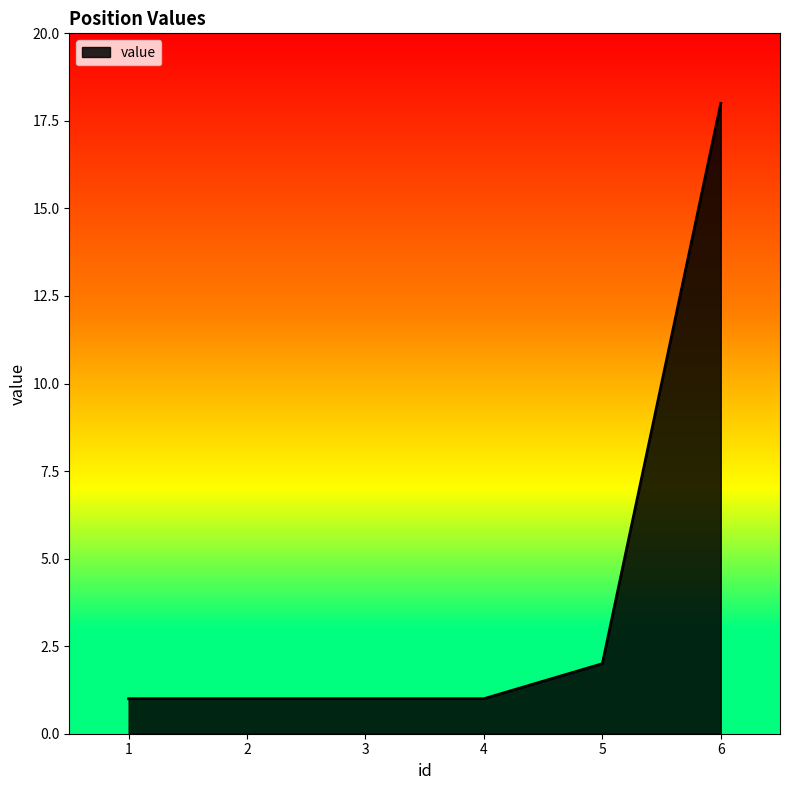

What is the sum of the values at 6 and 4?

19